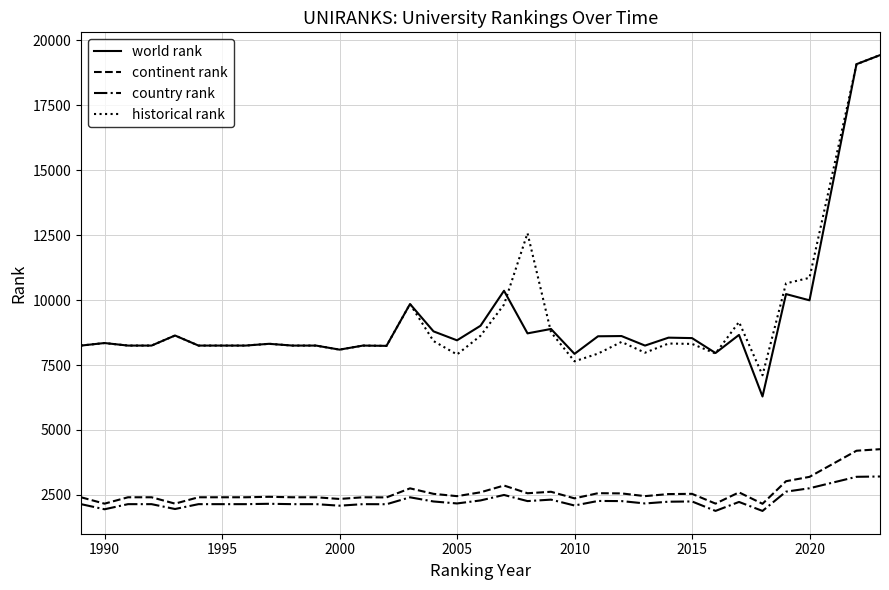

True or false: continent rank and world rank cross at least once.

False